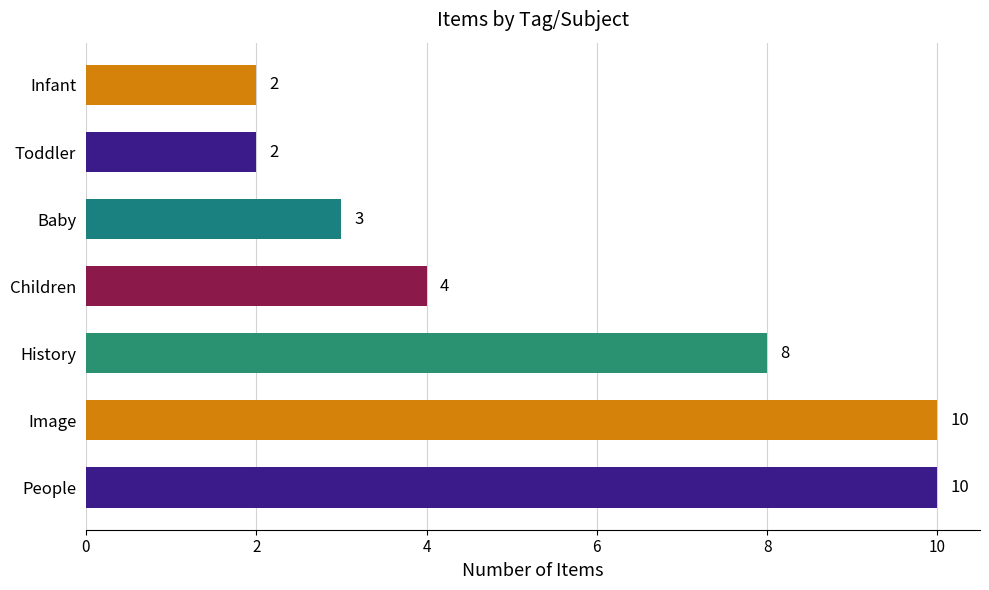

What is the minimum value shown in the chart?

2